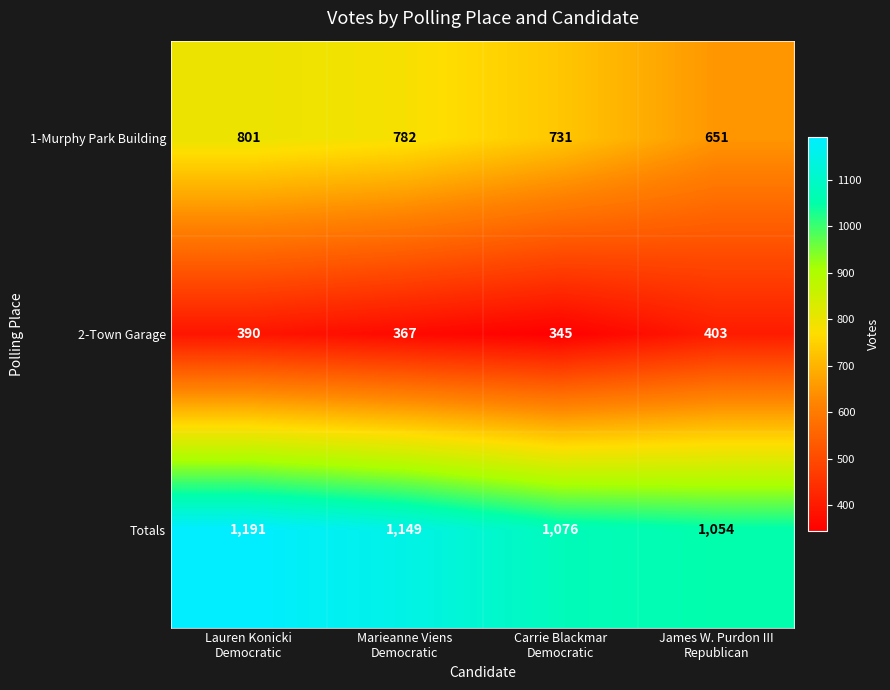

How many data points in 2-Town Garage are less than 390?

2